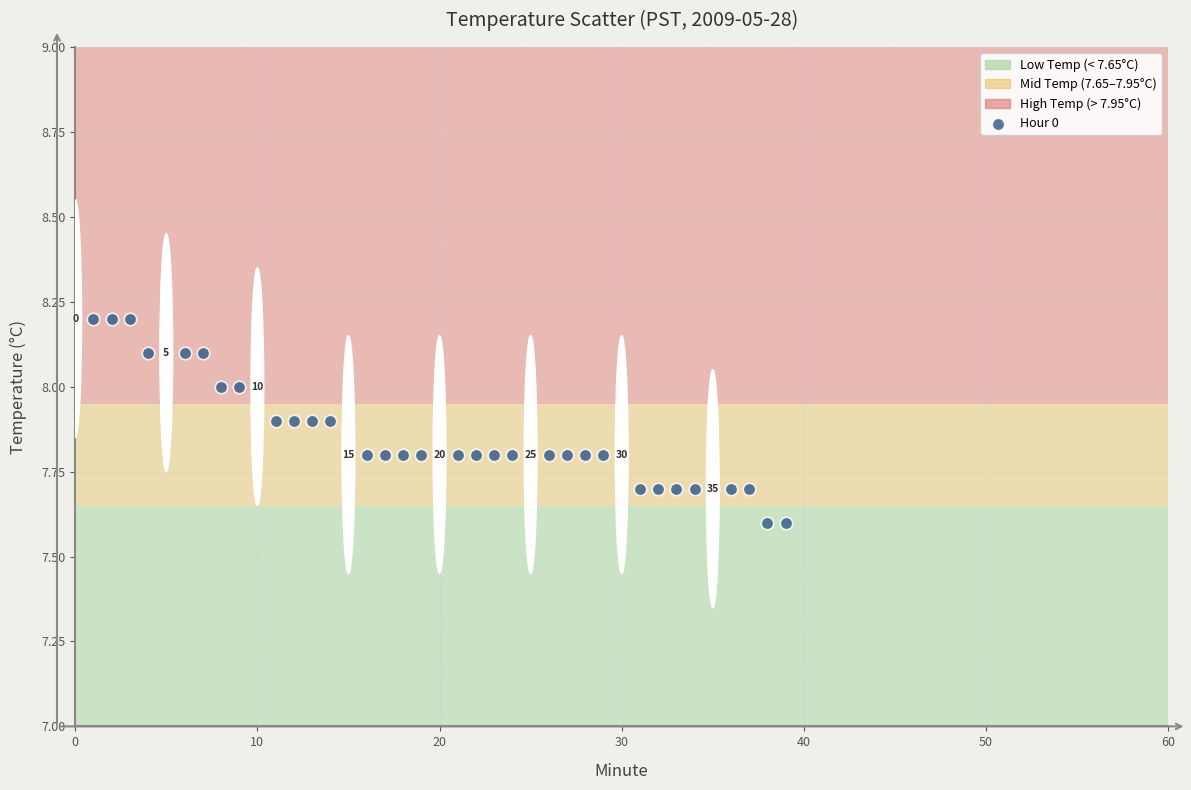

What is the range of Y values (max minus min)?

0.6